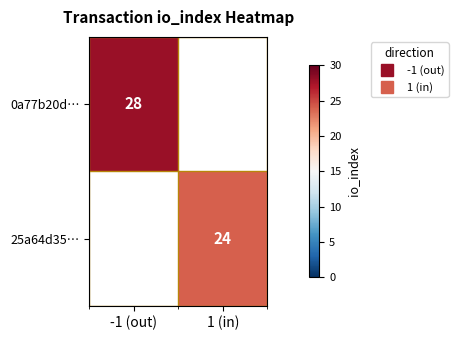

What is the approximate value of 25a64d35… at 1 (in)?

24.0